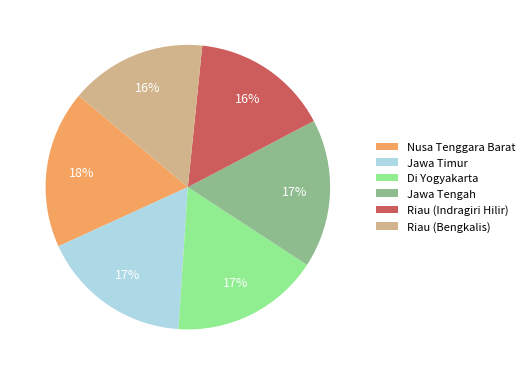

Do Riau (Indragiri Hilir) and Jawa Timur together represent more than half of the pie?

No